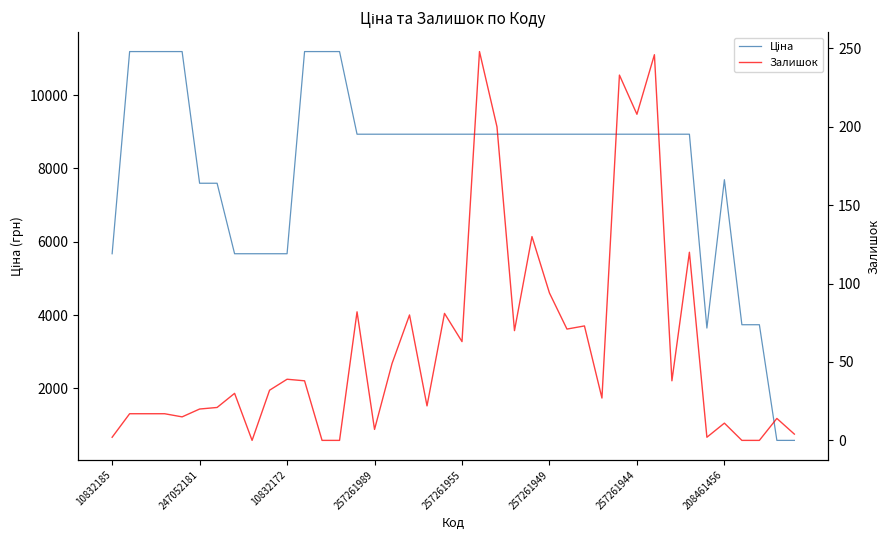

What is the label of the 9th point from the left?

8